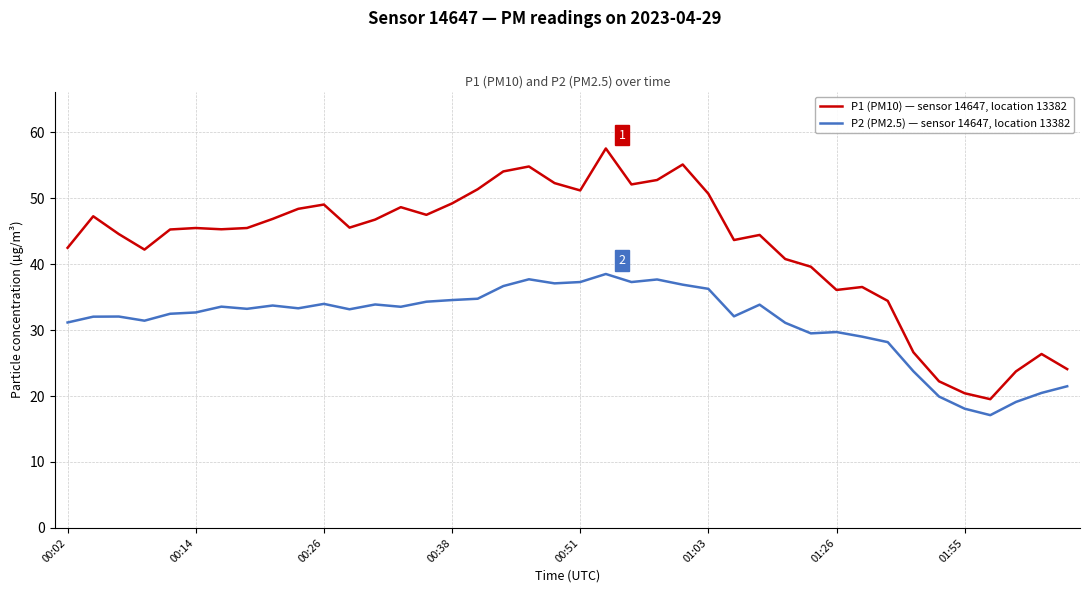

Which series has the widest spread of values?

P1 (PM10) — sensor 14647, location 13382